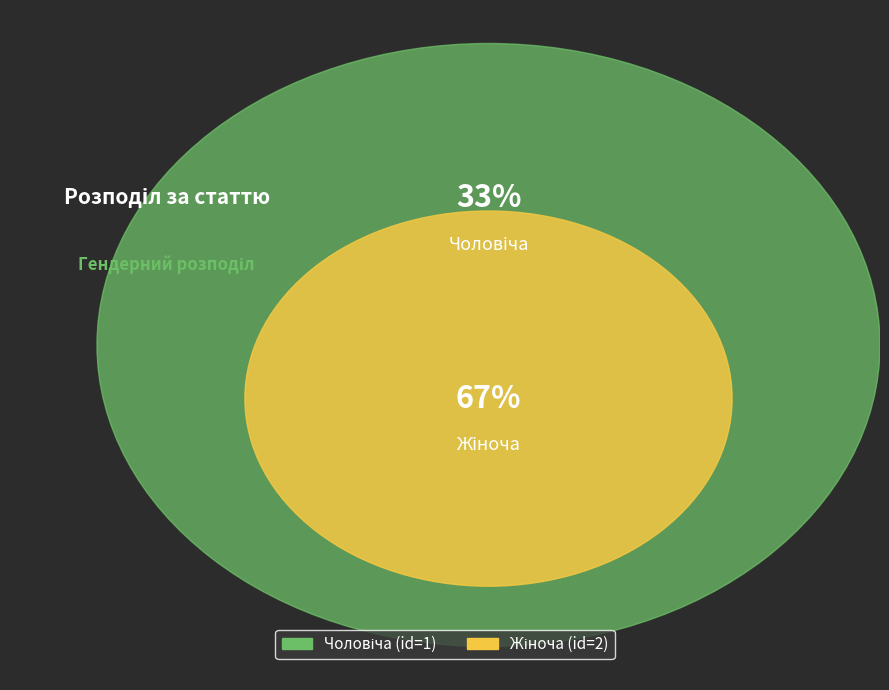

To the nearest percent, what percentage of the pie is Чоловіча?

33%